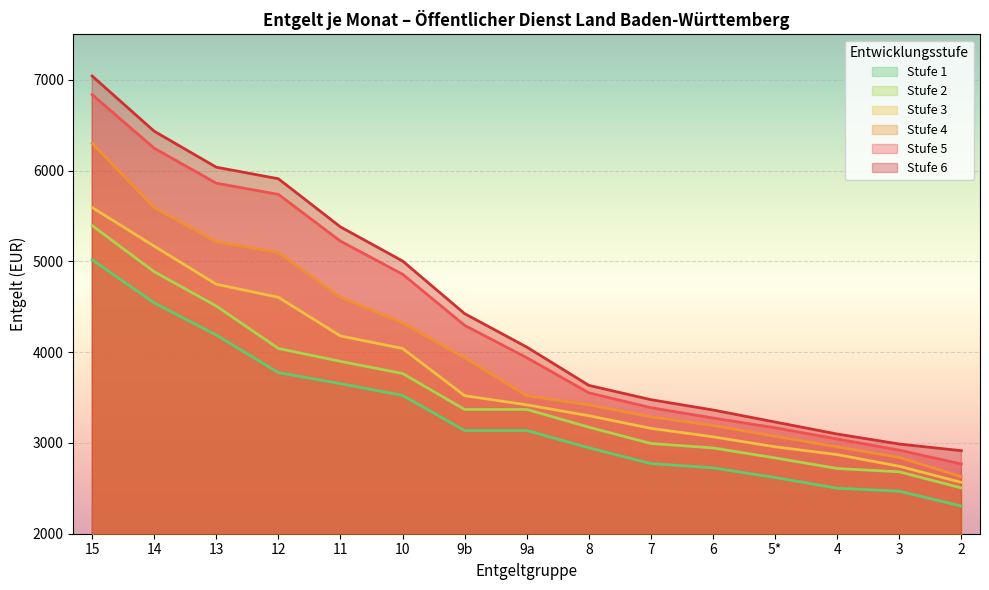

What is the average value of the Stufe 3 series?

3729.3